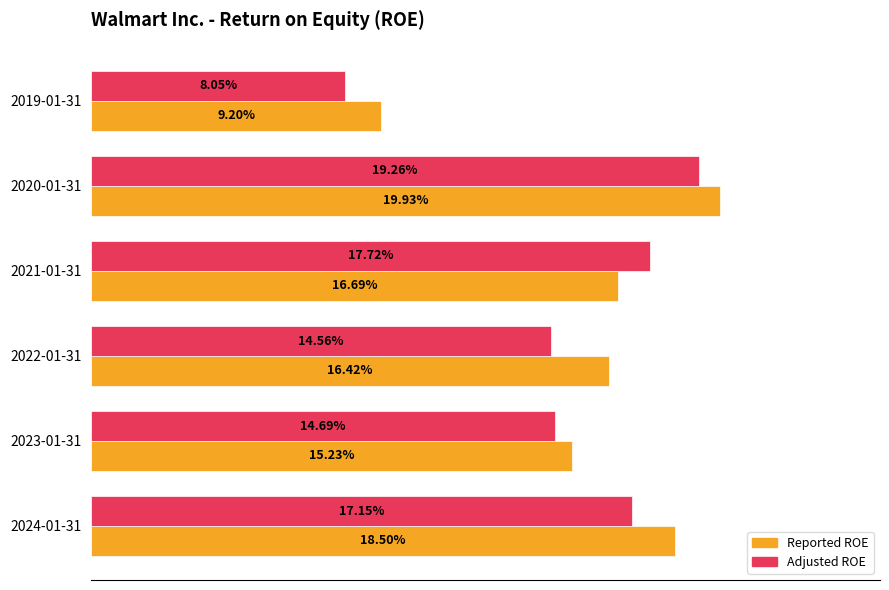

What are all the series names shown in the legend?

Reported ROE, Adjusted ROE